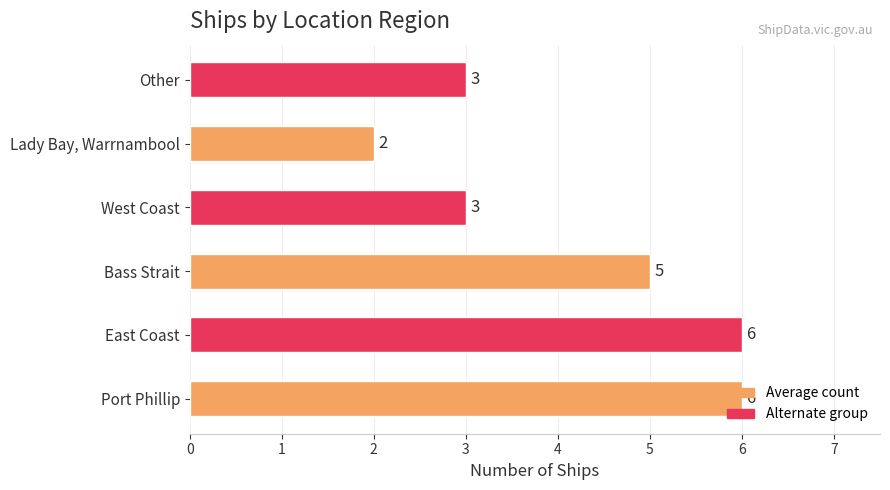

Count the number of categories in the chart.

6